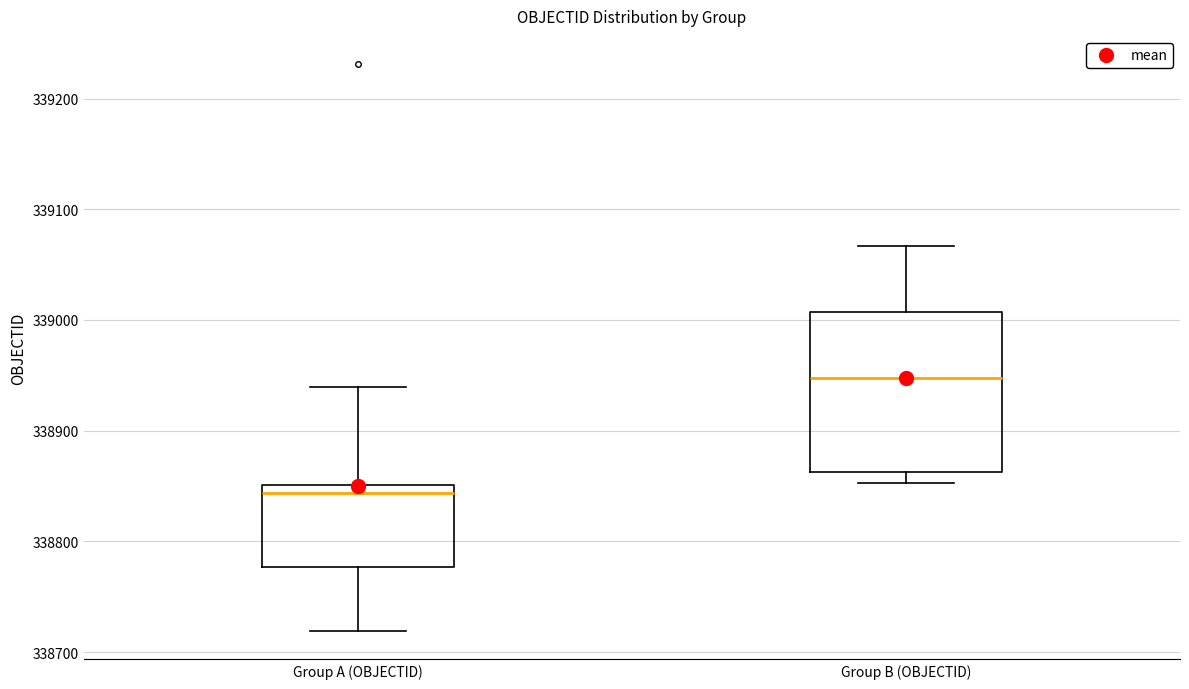

Reading left to right, read every box against the y-axis: the position of its median line, the range the box covers, and the ends of its whiskers. The values are not printed on the chart, so give them approximately, as read against the axis.

Group A (OBJECTID): median 338840, box 338780 to 338850, whiskers 338720 to 338940
Group B (OBJECTID): median 338950, box 338860 to 339010, whiskers 338850 to 339070